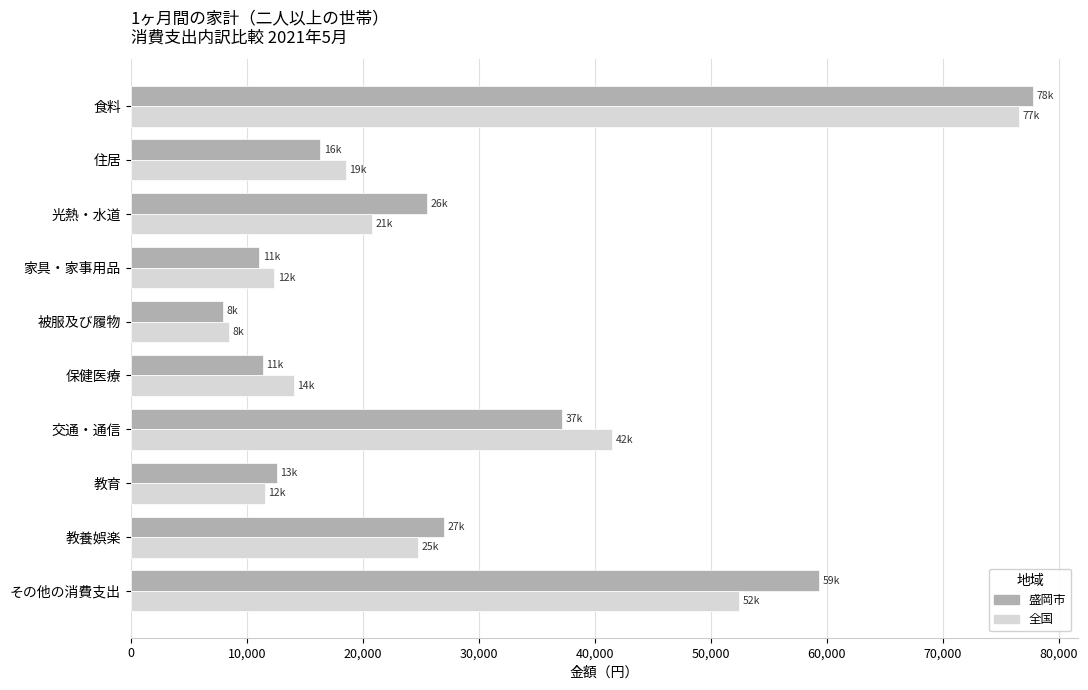

Which category has the lowest value in the 全国 series?

被服及び履物